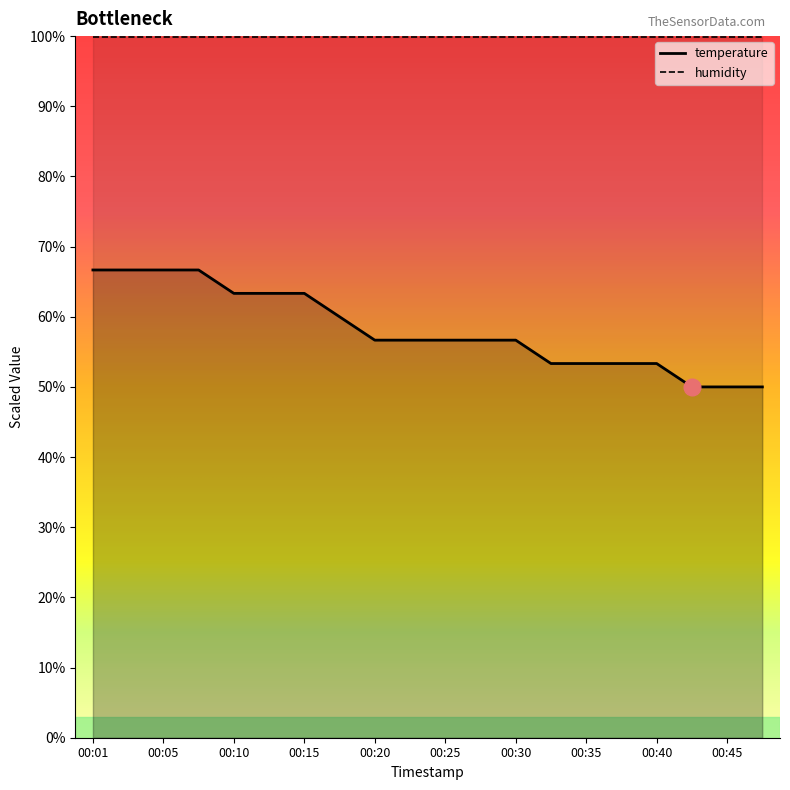

Reading right to left, list all the values displayed in this chart.

00:47=50.0	00:45=50.0	00:42=50.0	00:40=53.3	00:37=53.3	00:35=53.3	00:32=53.3	00:30=56.7	00:28=56.7	00:25=56.7	00:23=56.7	00:20=56.7	00:18=60.0	00:15=63.3	00:13=63.3	00:10=63.3	00:08=66.7	00:05=66.7	00:03=66.7	00:01=66.7